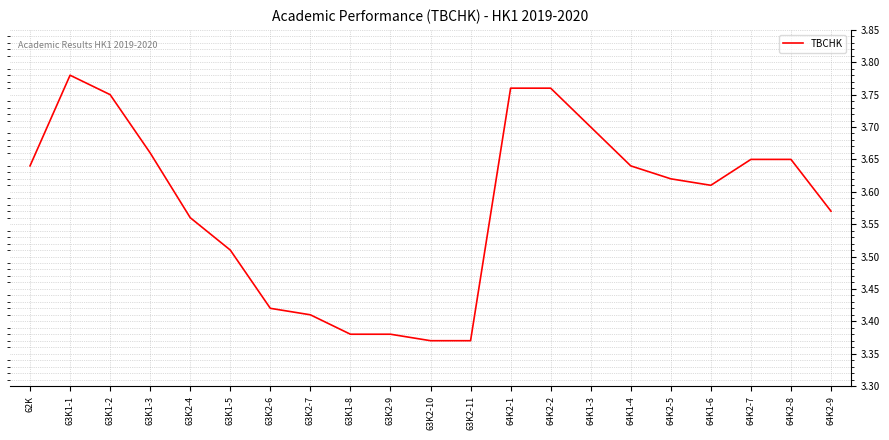

What is the difference between the values at 63K1-2 and 63K2-9?

0.4